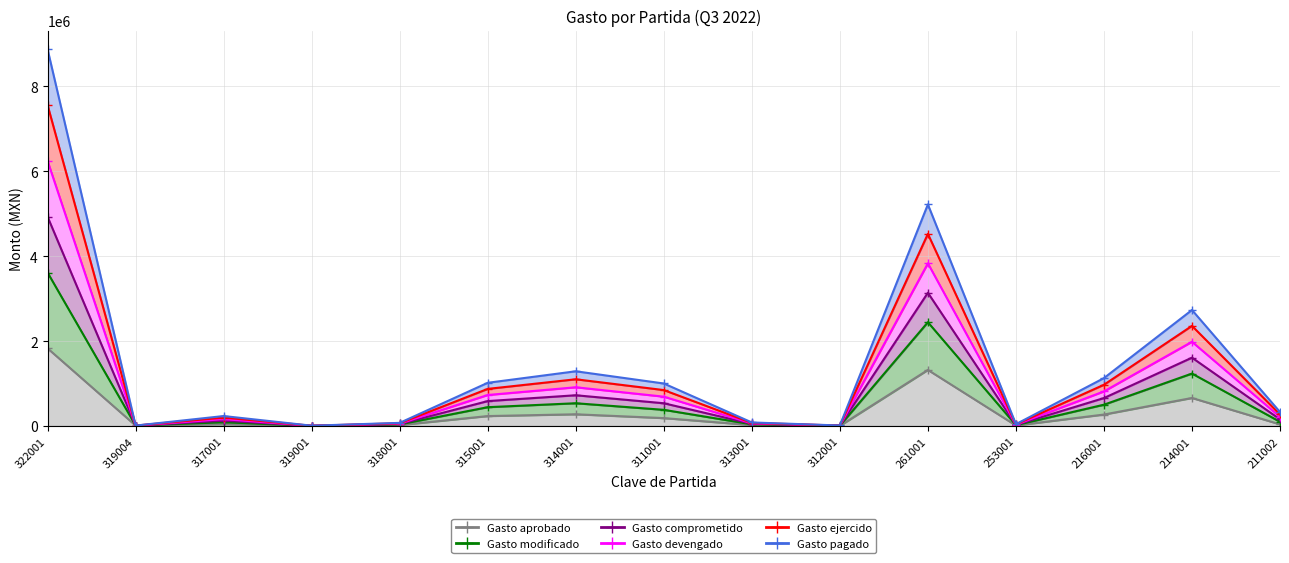

At which label does Gasto pagado first exceed 98448?

322001